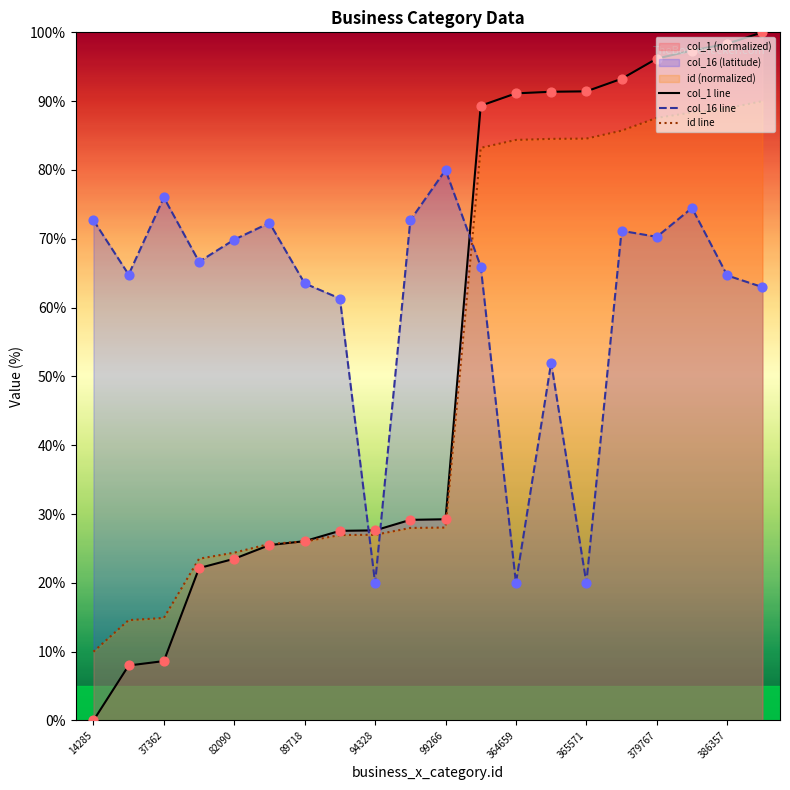

Which series reaches the minimum Y coordinate?

col_1 line